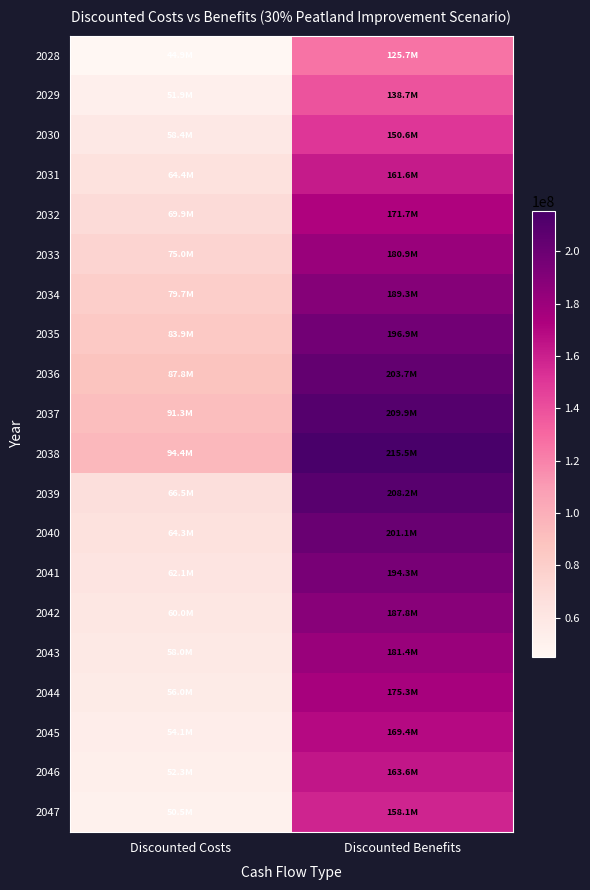

Reading left to right, transcribe all the data shown in this chart.

2028: Discounted Costs=44938089.0	Discounted Benefits=125696089.3
2029: Discounted Costs=51948589.5	Discounted Benefits=138668048.5
2030: Discounted Costs=58433561.0	Discounted Benefits=150618937.2
2031: Discounted Costs=64420529.5	Discounted Benefits=161602979.4
2032: Discounted Costs=69935760.5	Discounted Benefits=171671899.1
2033: Discounted Costs=75004312.6	Discounted Benefits=180875027.9
2034: Discounted Costs=79650088.9	Discounted Benefits=189259407.3
2035: Discounted Costs=83895887.0	Discounted Benefits=196869887.6
2036: Discounted Costs=87763445.7	Discounted Benefits=203749221.6
2037: Discounted Costs=91273491.2	Discounted Benefits=209938156.0
2038: Discounted Costs=94445780.4	Discounted Benefits=215475517.6
2039: Discounted Costs=66518991.3	Discounted Benefits=208188905.9
2040: Discounted Costs=64269556.8	Discounted Benefits=201148701.3
2041: Discounted Costs=62096190.2	Discounted Benefits=194346571.3
2042: Discounted Costs=59996319.0	Discounted Benefits=187774465.1
2043: Discounted Costs=57967458.0	Discounted Benefits=181424603.9
2044: Discounted Costs=56007205.8	Discounted Benefits=175289472.4
2045: Discounted Costs=54113242.3	Discounted Benefits=169361809.1
2046: Discounted Costs=52283325.9	Discounted Benefits=163634598.1
2047: Discounted Costs=50515290.7	Discounted Benefits=158101061.0